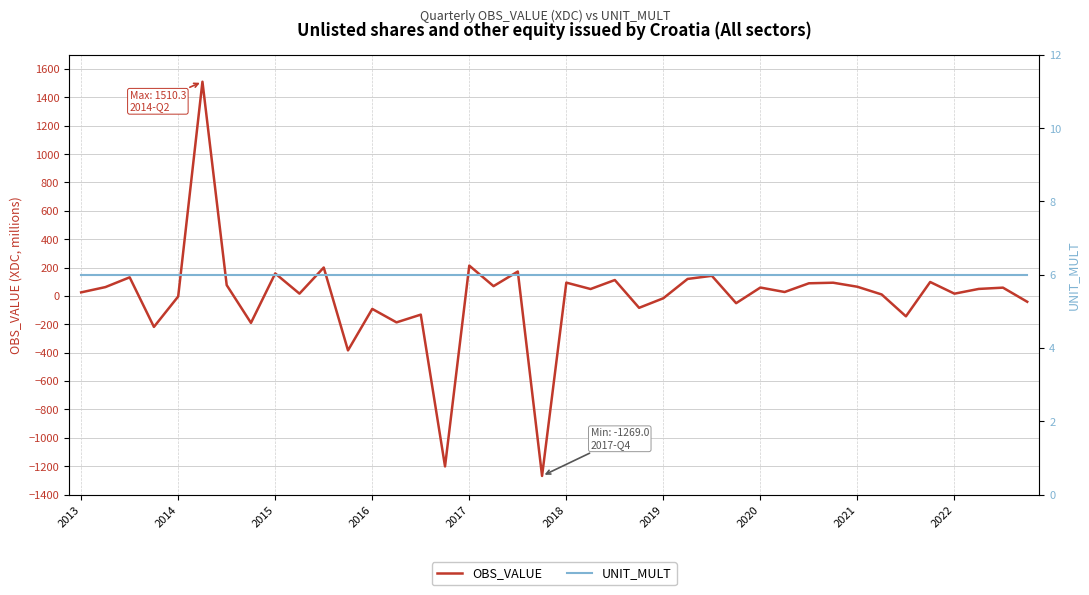

Is this an area chart (filled region under the line)?

No